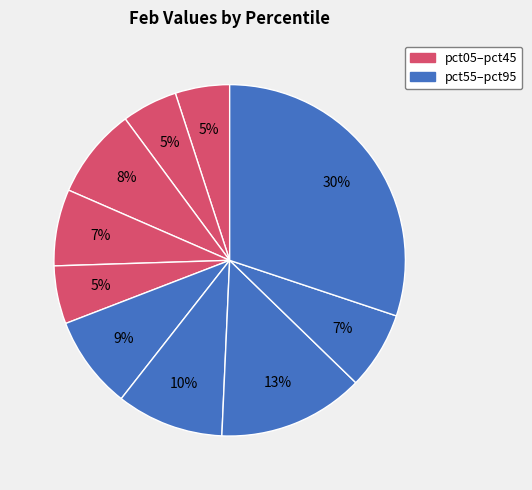

Which slice is the largest?

pct95